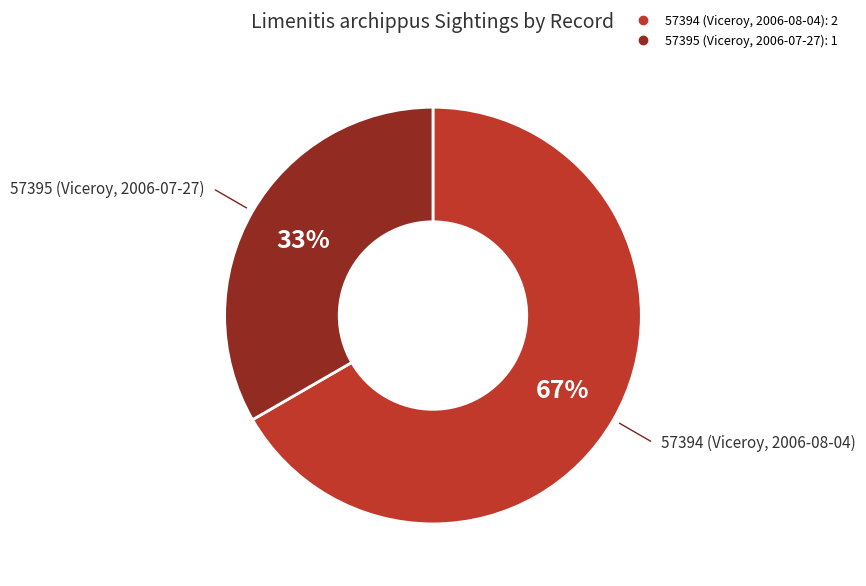

To the nearest percent, what portion does 57395 (Viceroy, 2006-07-27) represent?

33%